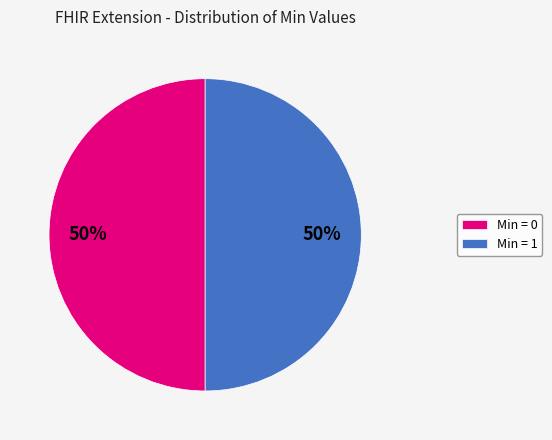

Approximately how many times larger is the value at Min = 0 compared to Min = 1?

1.0